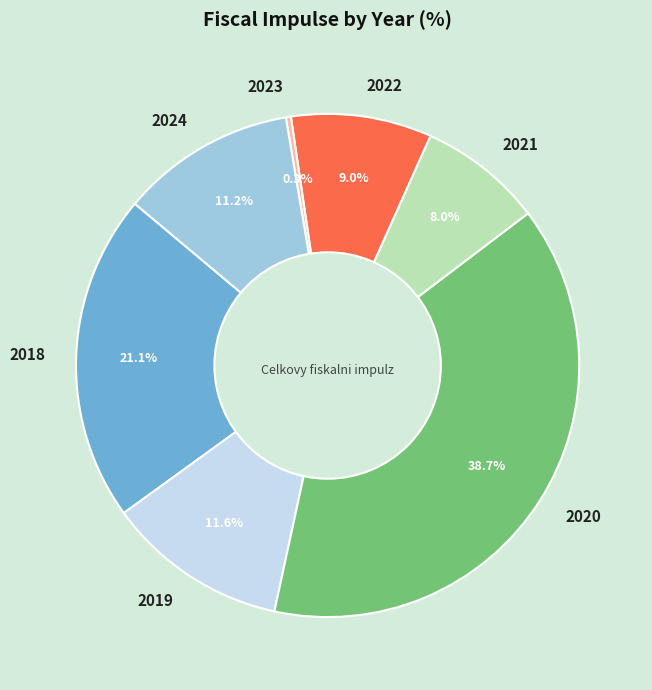

Which category has the smallest portion of the pie?

2023